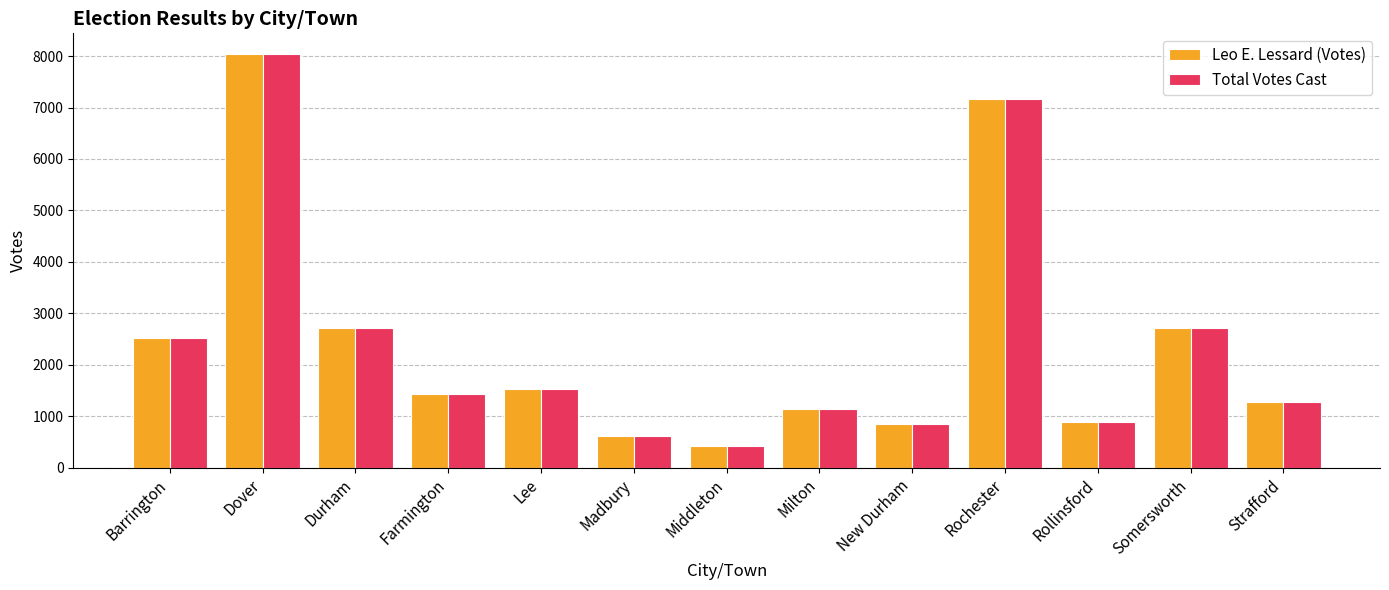

What is the average value of the Leo E. Lessard (Votes) series?

2406